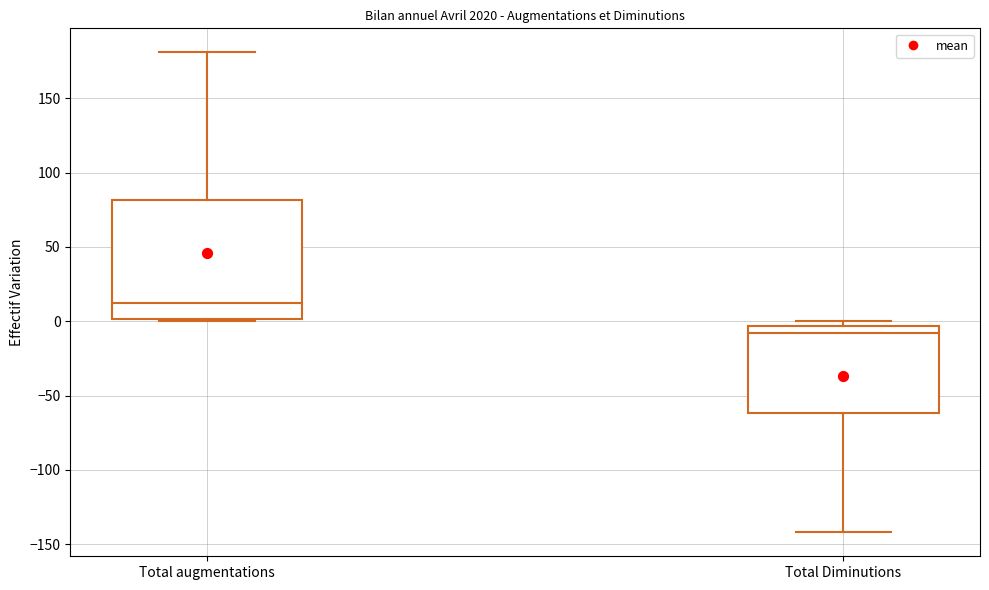

Which box's median line is the highest?

Total augmentations